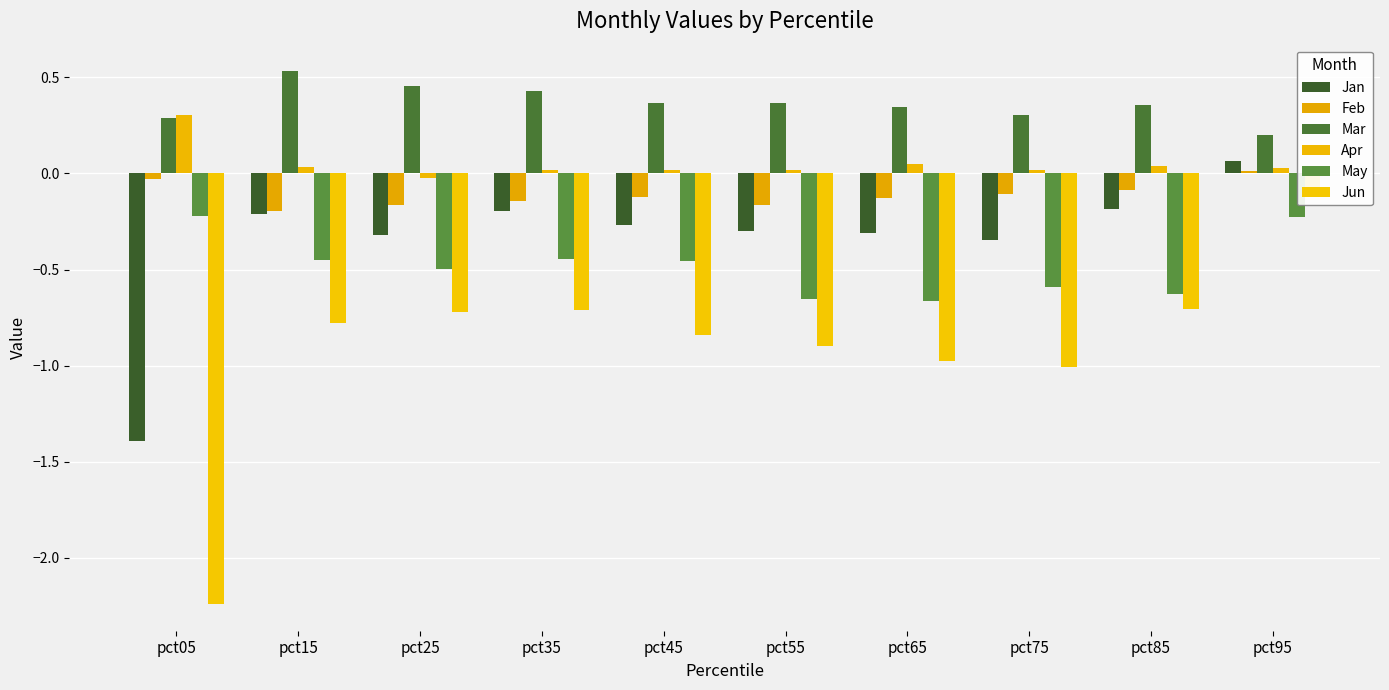

What is the sum of all Jun values?

-9.0